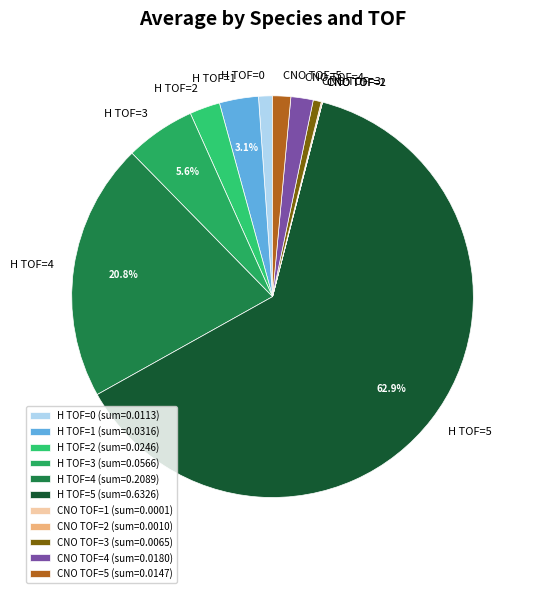

Approximately how many times larger is the value at H TOF=2 compared to H TOF=3?

0.4